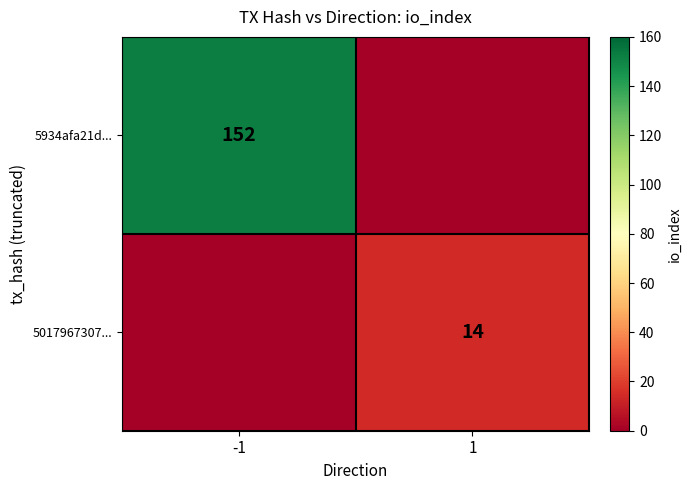

The value of 5017967307... at 1 is 21. True or false?

False